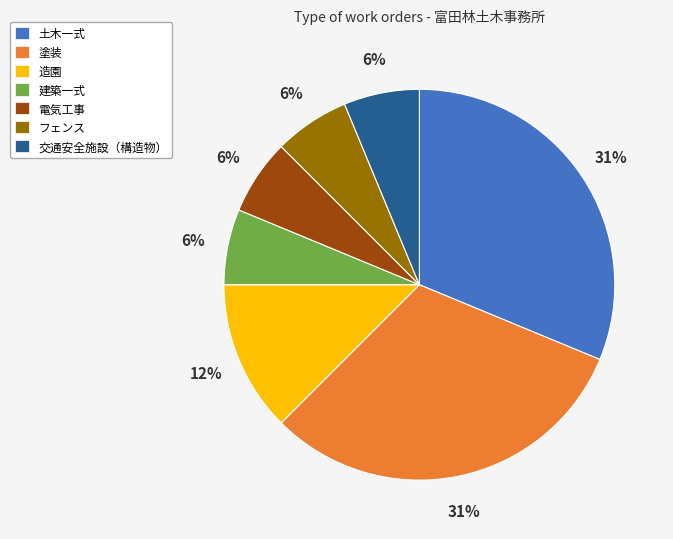

How many slices are in this pie chart?

7